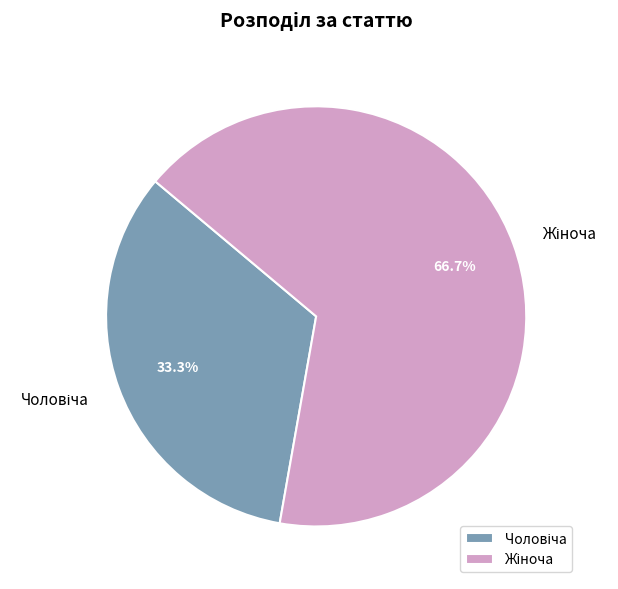

How many segments does this pie chart have?

2